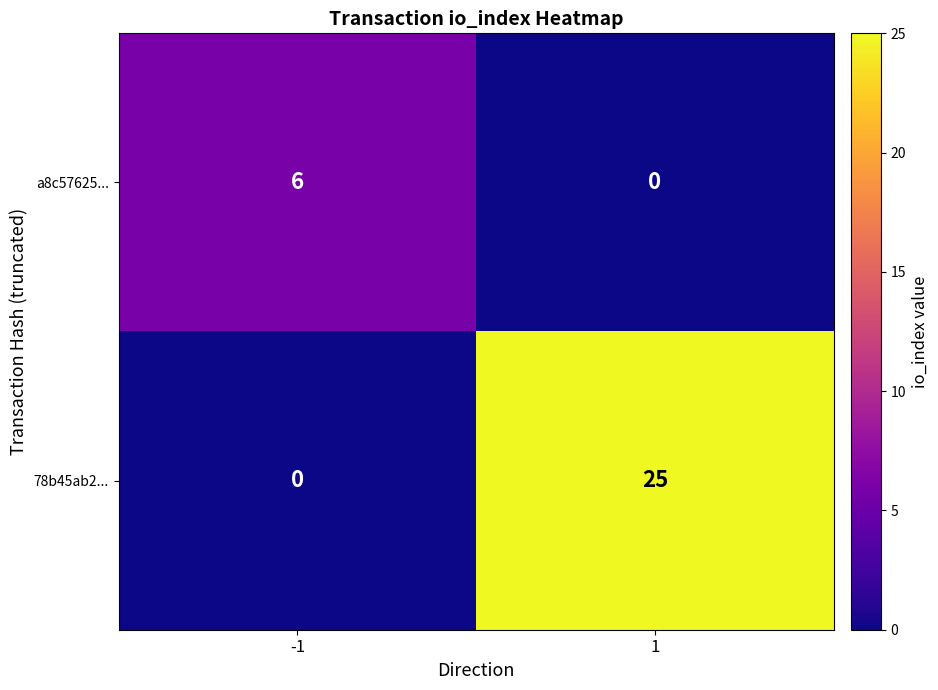

The a8c57625... series shows 6 at -1. True or false?

True